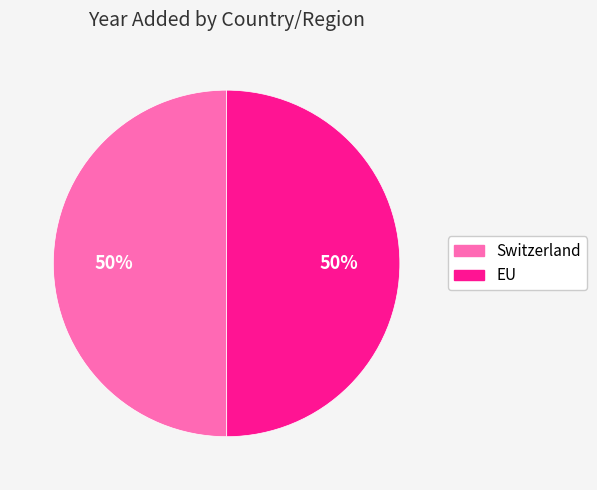

To the nearest percent, what percentage of the pie is EU?

50%